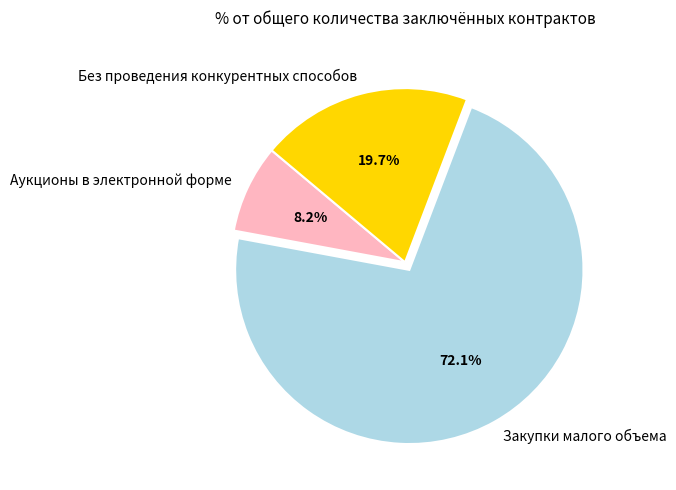

Rank the categories by value from lowest to highest.

Аукционы в электронной форме, Без проведения конкурентных способов, Закупки малого объема